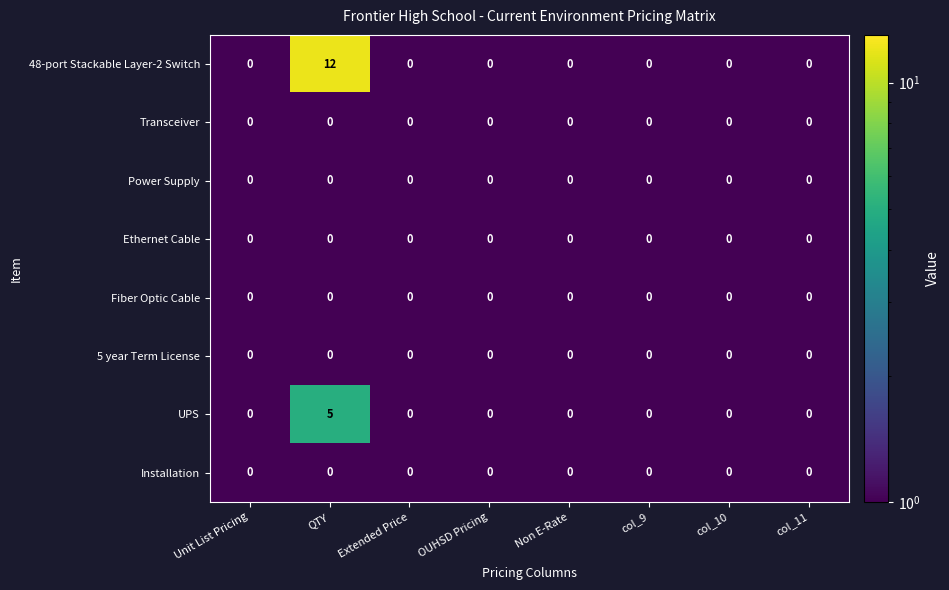

At which category is the sum across all series the highest?

QTY